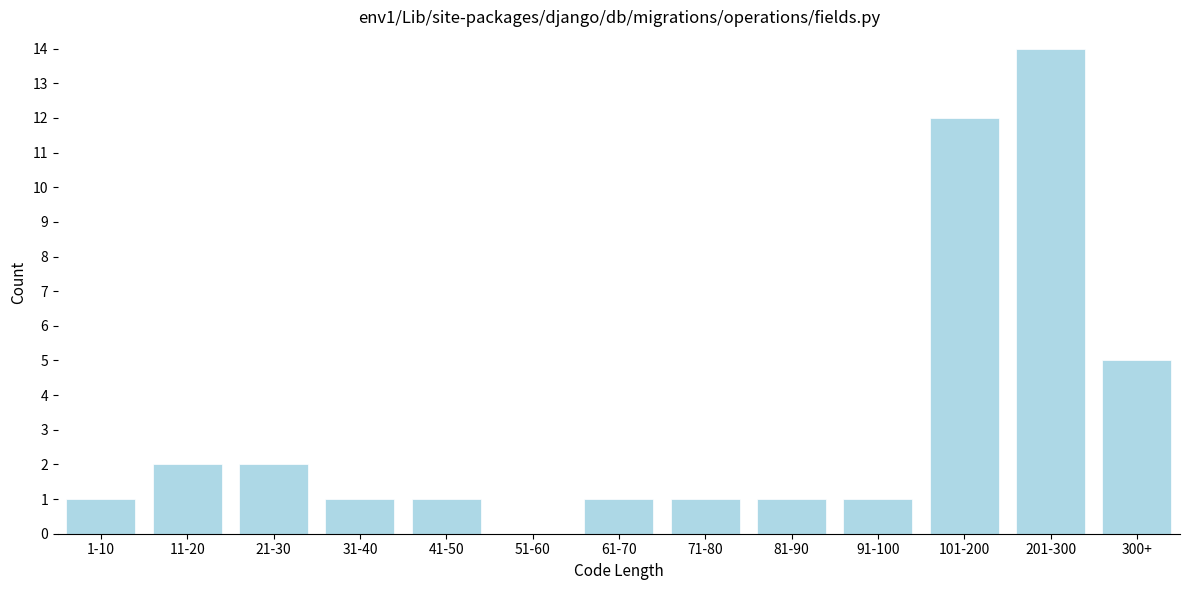

Reading right to left, what are all the values shown in this chart?

300+=5	201-300=14	101-200=12	91-100=1	81-90=1	71-80=1	61-70=1	51-60=0	41-50=1	31-40=1	21-30=2	11-20=2	1-10=1